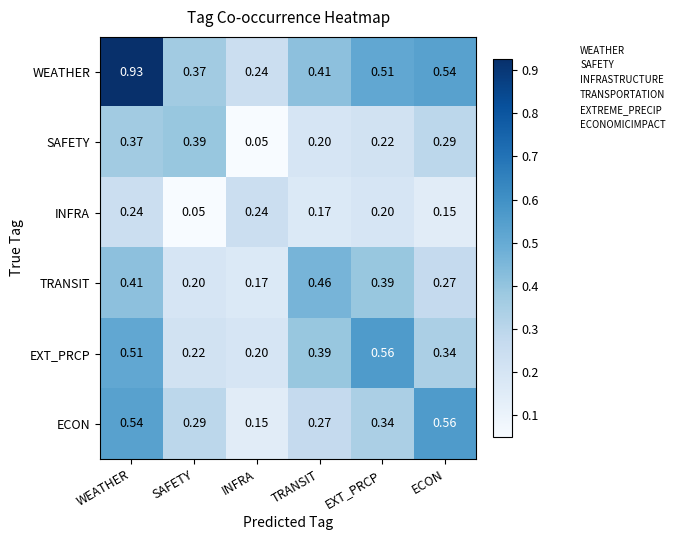

Between WEATHER and TRANSIT, which series saw the biggest shift?

WEATHER